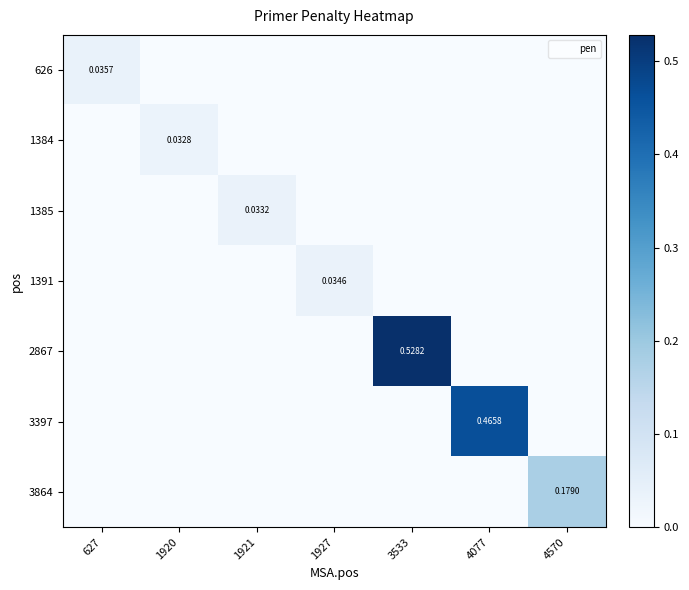

List the labels in order of 1384 value, smallest first.

627, 1921, 1927, 3533, 4077, 4570, 1920